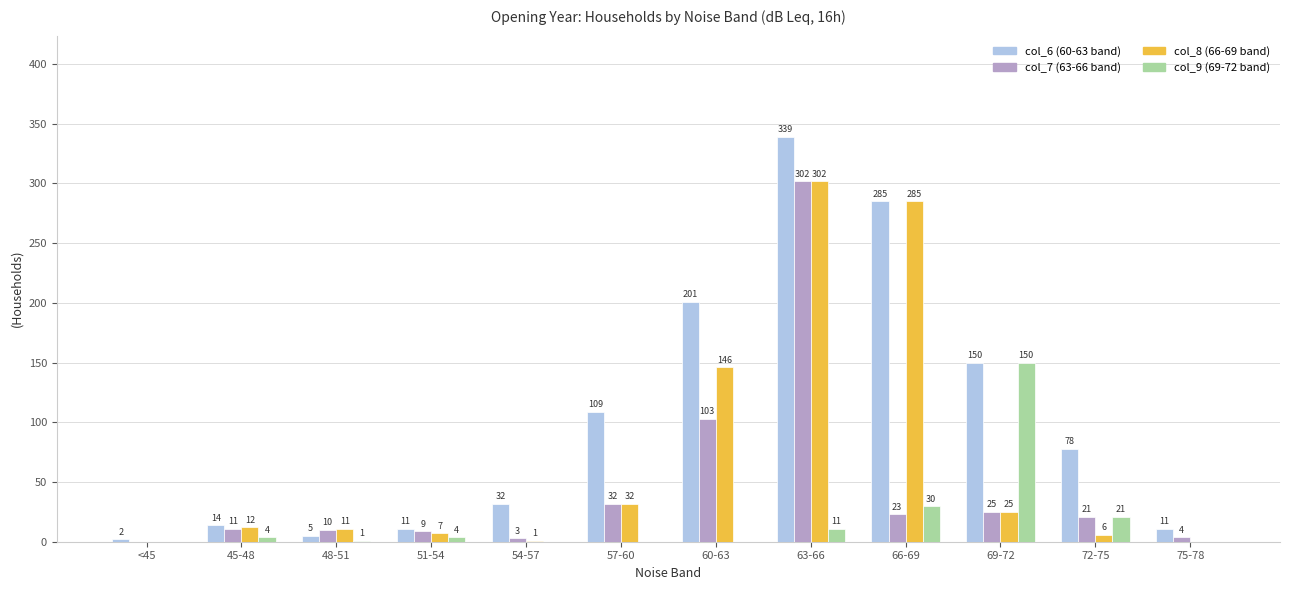

What is the total value across all series at 60-63?

450